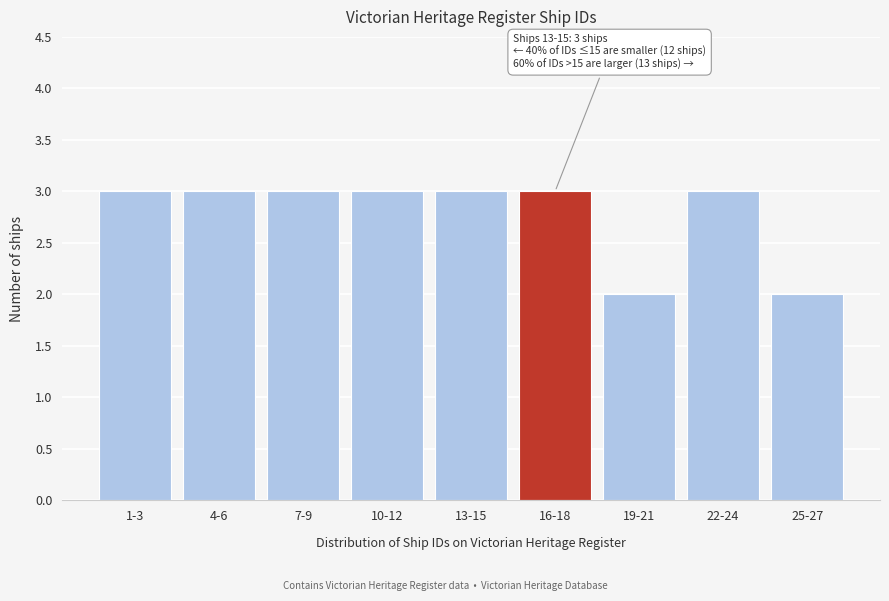

Reading left to right, list all the values displayed in this chart.

3	3	3	3	3	3	2	3	2